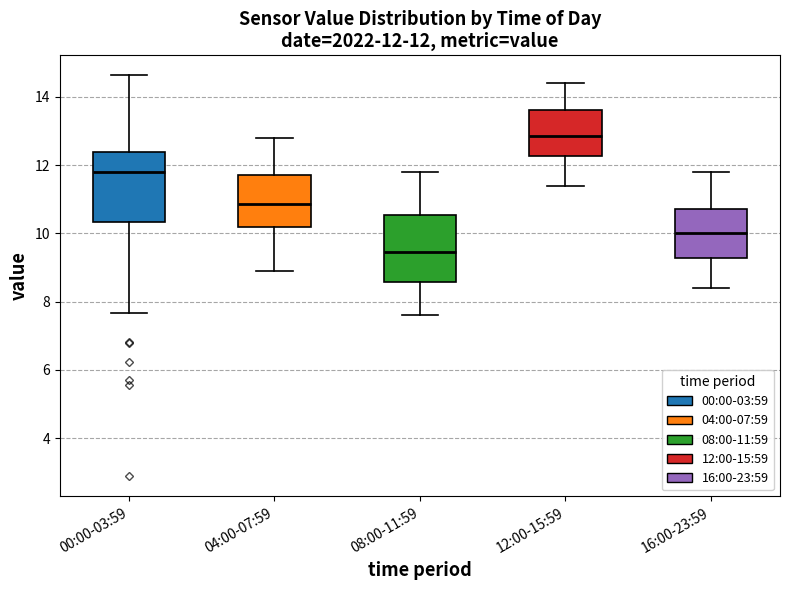

Which box has the highest median line?

12:00-15:59